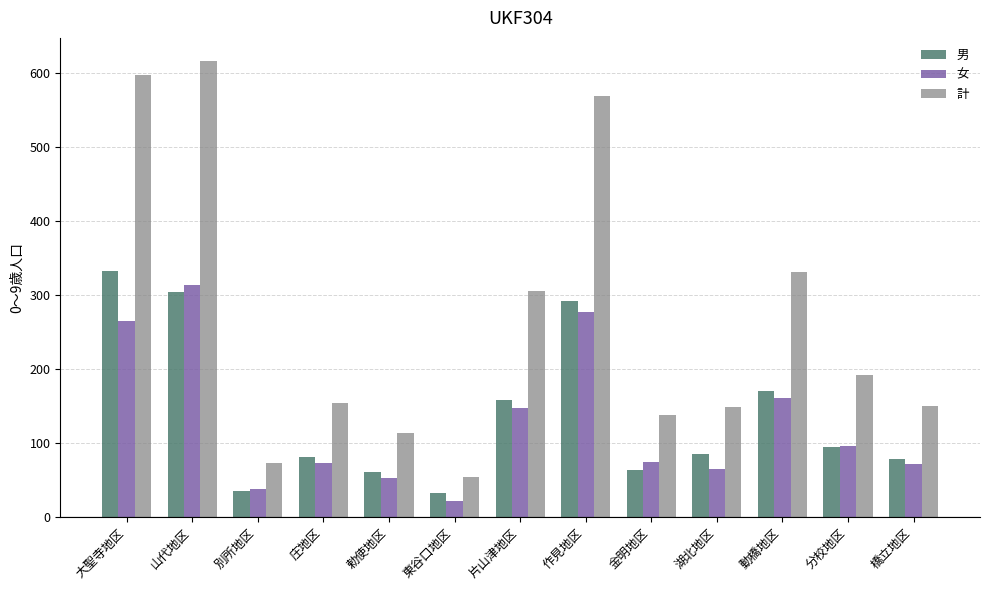

Which series has the largest range (max minus min)?

計